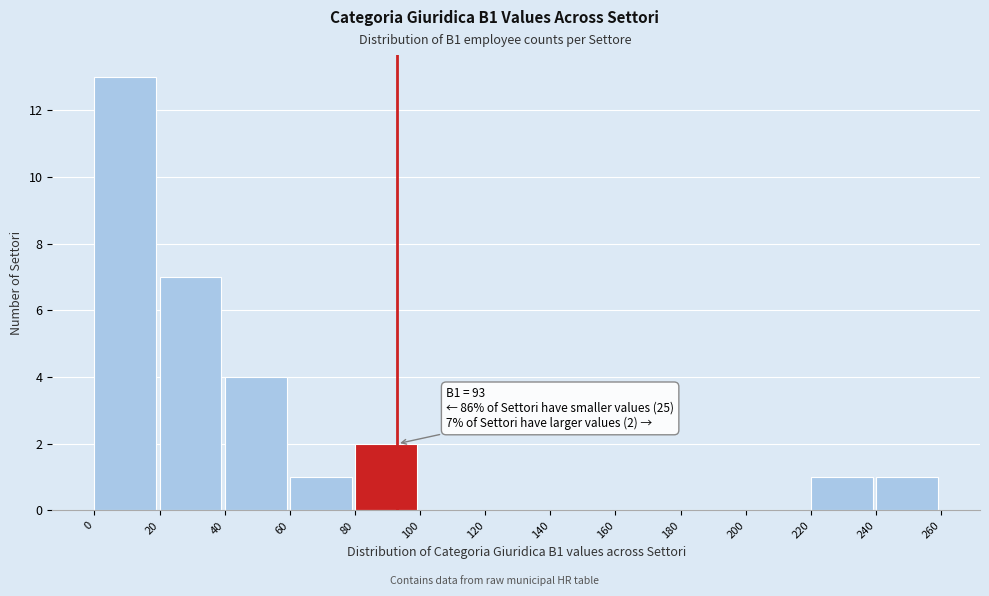

Over which range of the x-axis is the bar tallest?

0 to 20